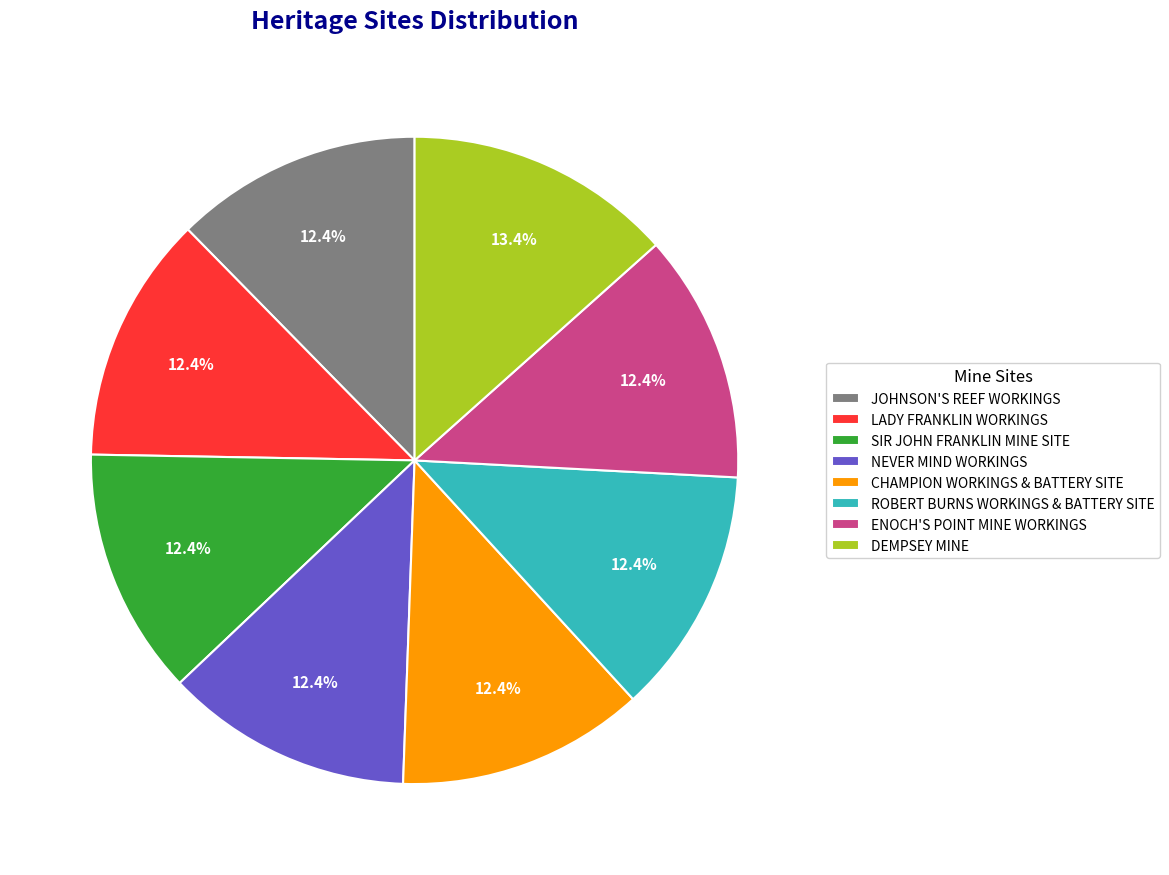

Is the sum of NEVER MIND WORKINGS and CHAMPION WORKINGS & BATTERY SITE greater than half?

No